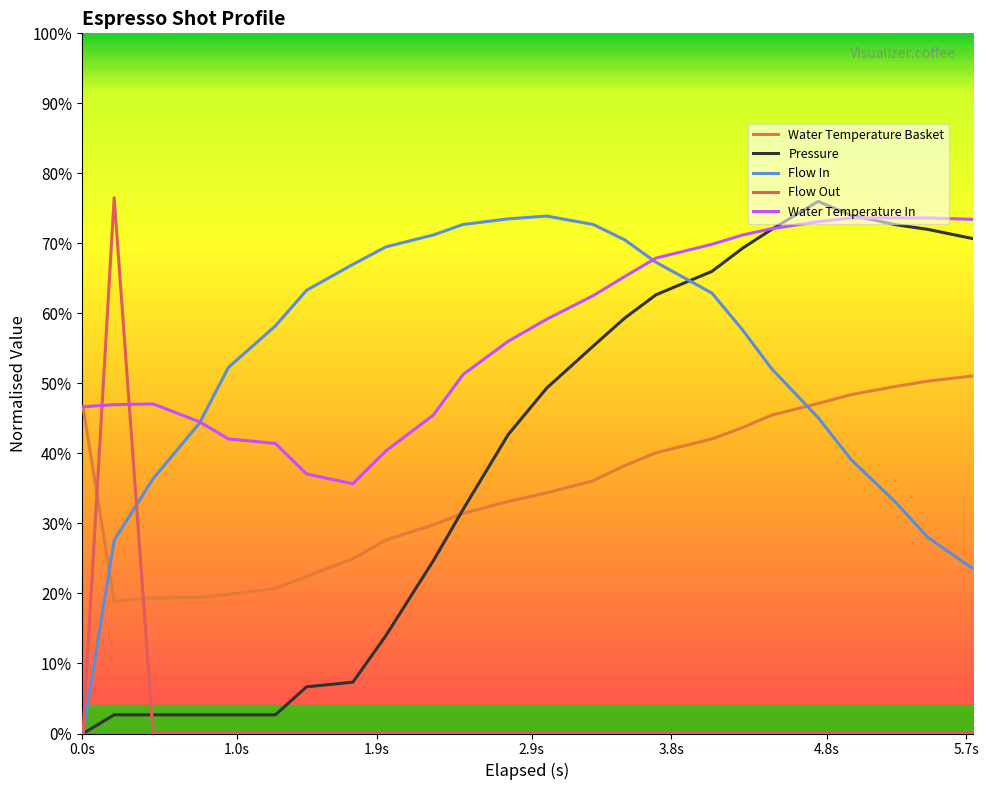

What is the maximum value shown in the chart?

76.5